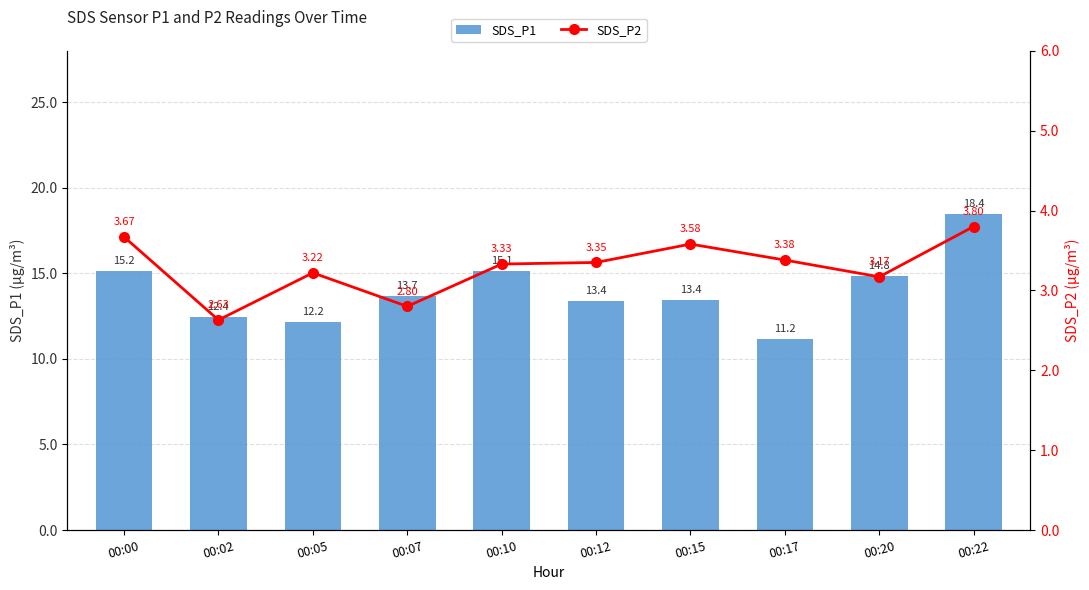

What is the sum of the SDS_P1 values at 00:07 and 00:17?

24.8